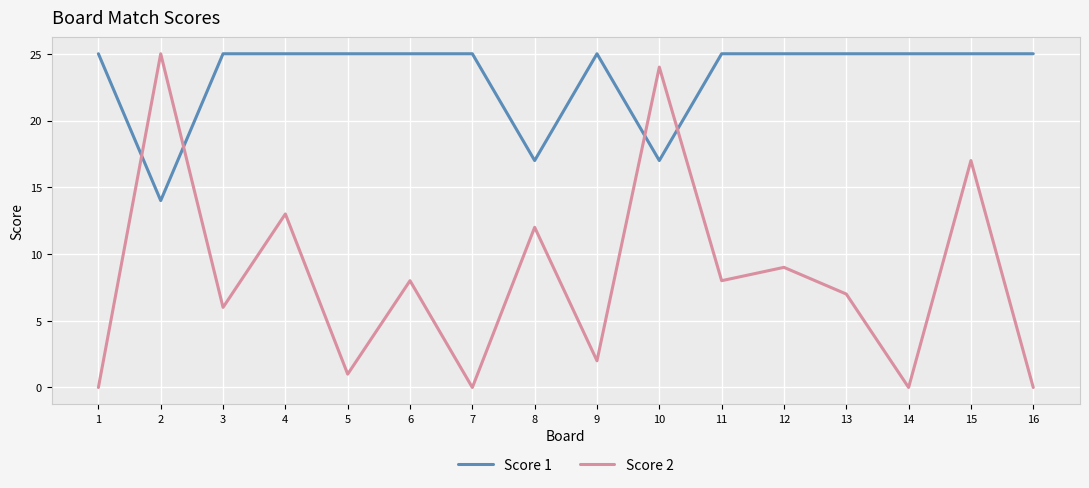

Where is the first local maximum for Score 2?

2